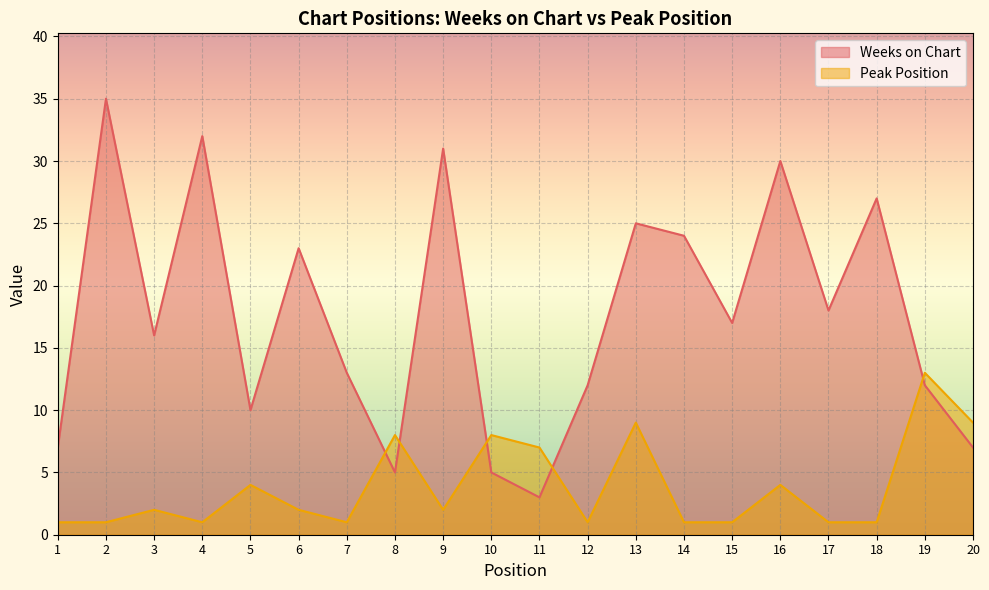

Does the chart display data point markers on the line(s)?

No